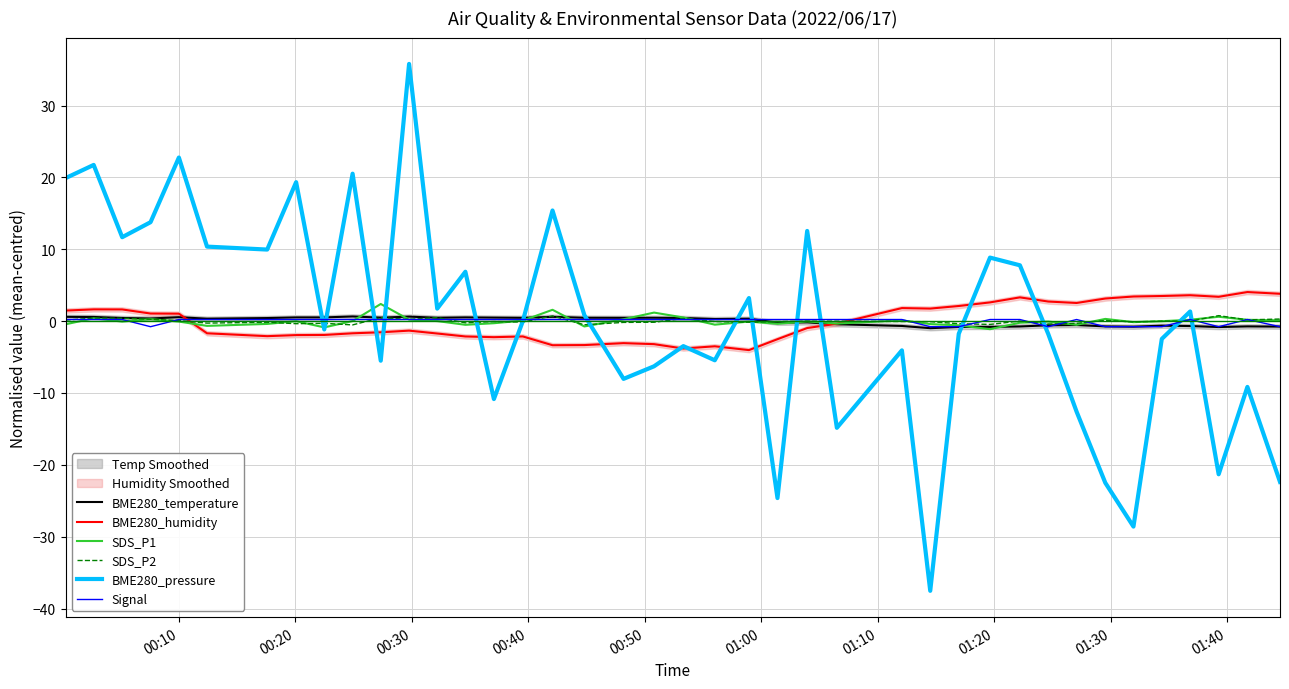

How many lines are shown in the chart?

6